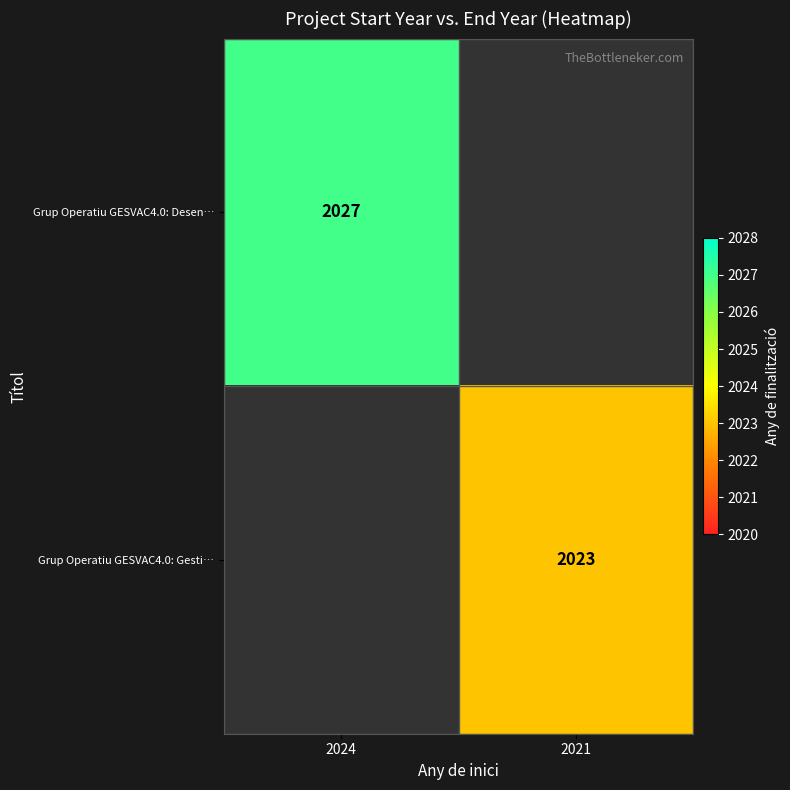

How many distinct data groups are displayed?

2